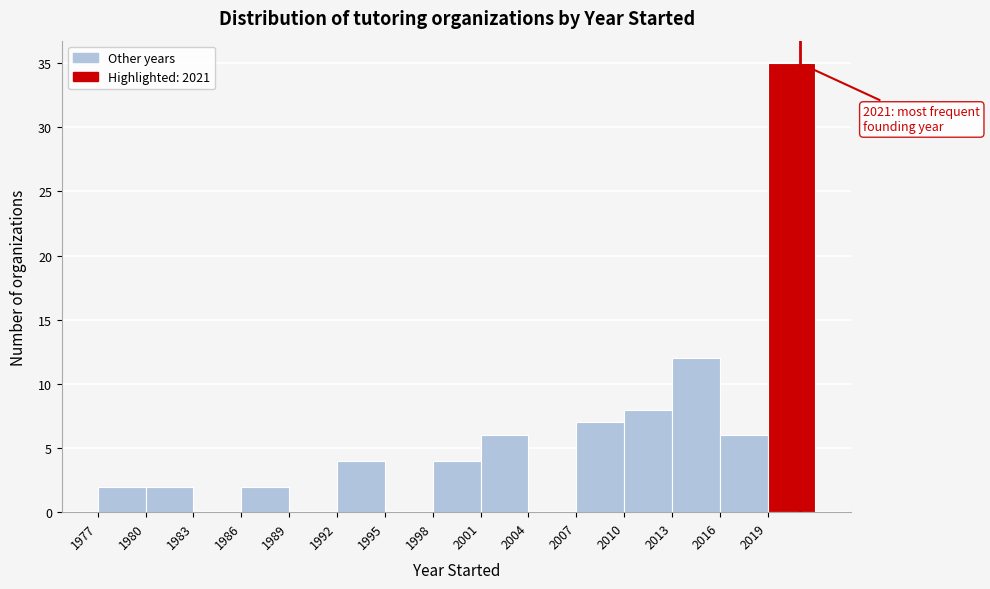

Over which range of the x-axis is the bar tallest?

2019 to 2022